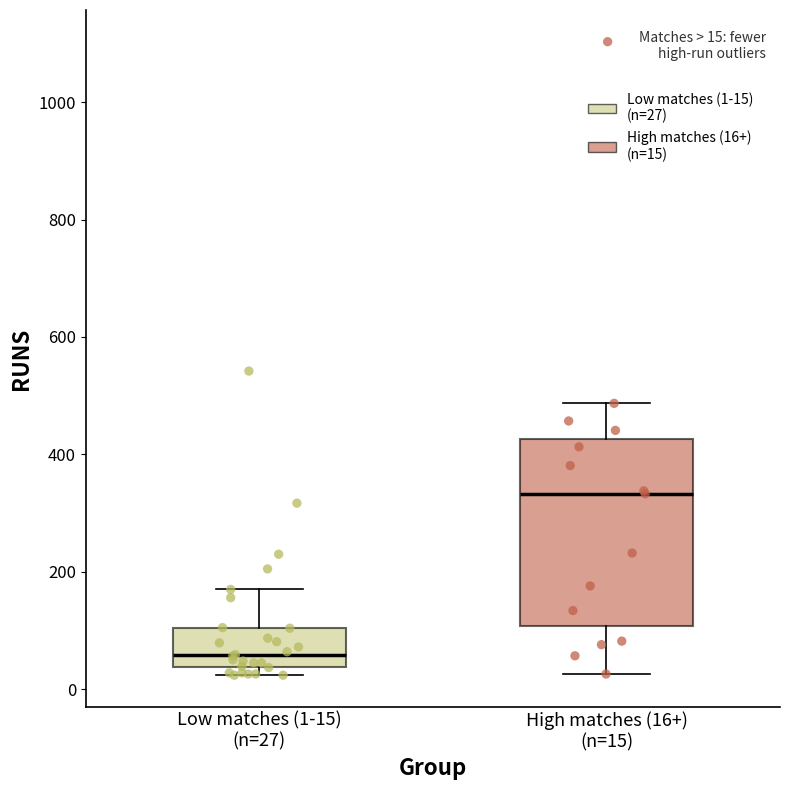

Which box is the tallest, from its lower edge to its upper edge?

High matches (16+) (n=15)